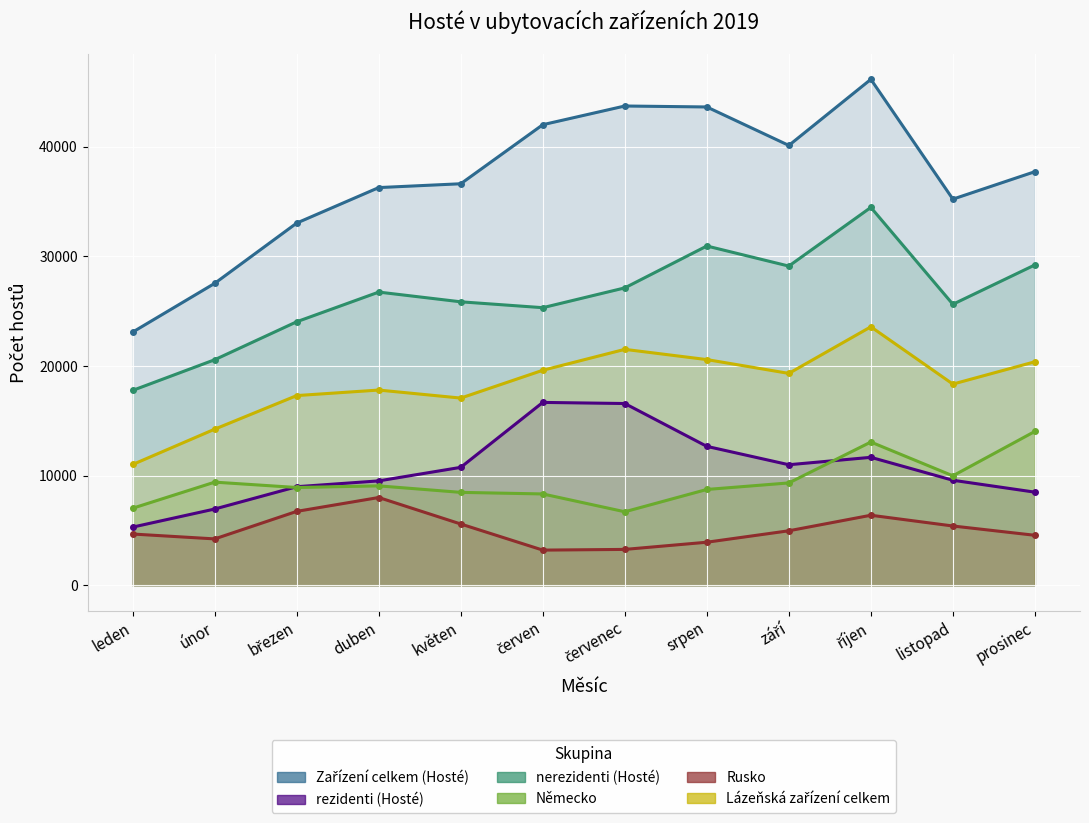

Reading left to right, list all the values displayed in this chart.

Zařízení celkem (Hosté): leden=23087	únor=27531	březen=33025	duben=36259	květen=36607	červen=41990	červenec=43694	srpen=43606	září=40101	říjen=46125	listopad=35205	prosinec=37708
rezidenti (Hosté): leden=5313	únor=6962	březen=8995	duben=9525	květen=10760	červen=16678	červenec=16577	srpen=12672	září=10998	říjen=11673	listopad=9583	prosinec=8498
nerezidenti (Hosté): leden=17774	únor=20569	březen=24030	duben=26734	květen=25847	červen=25312	červenec=27117	srpen=30934	září=29103	říjen=34452	listopad=25622	prosinec=29210
Německo: leden=7035	únor=9411	březen=8922	duben=9072	květen=8479	červen=8335	červenec=6711	srpen=8744	září=9340	říjen=13067	listopad=9986	prosinec=14035
Rusko: leden=4682	únor=4238	březen=6747	duben=8010	květen=5595	červen=3216	červenec=3280	srpen=3935	září=4978	říjen=6394	listopad=5414	prosinec=4567
Lázeňská zařízení celkem: leden=11020	únor=14240	březen=17301	duben=17804	květen=17073	červen=19608	červenec=21514	srpen=20581	září=19323	říjen=23570	listopad=18348	prosinec=20382